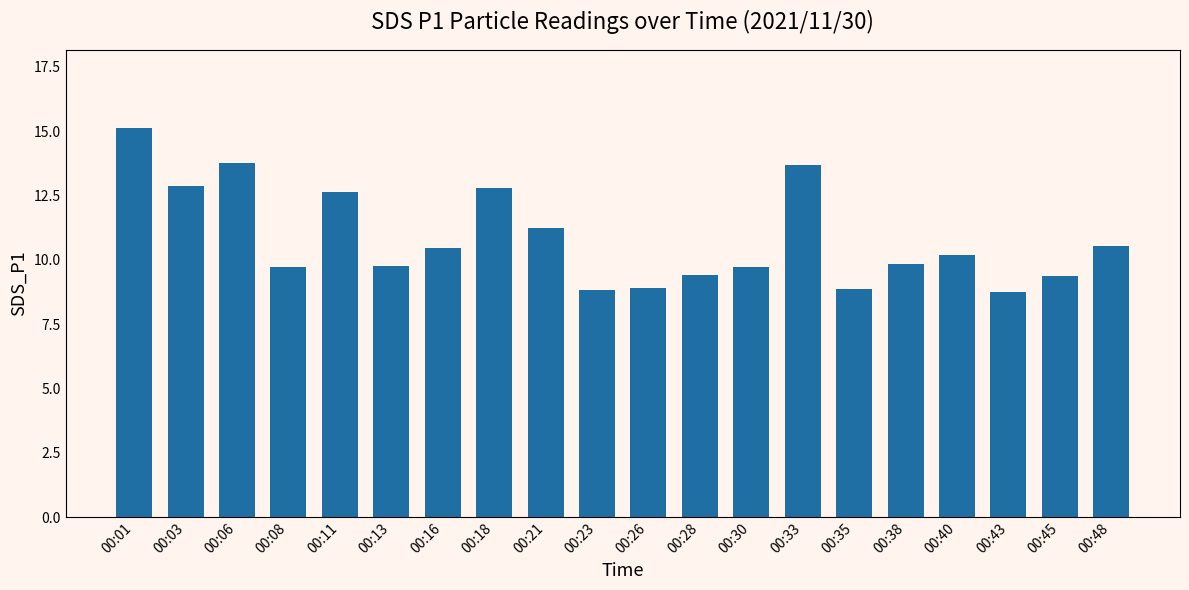

How many data points are above 10?

10